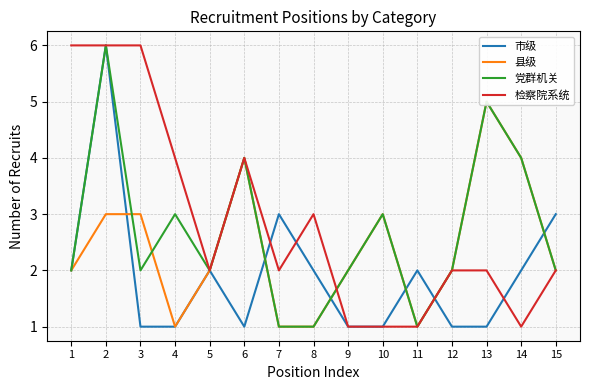

The value of 检察院系统 at 15 is 1. True or false?

False